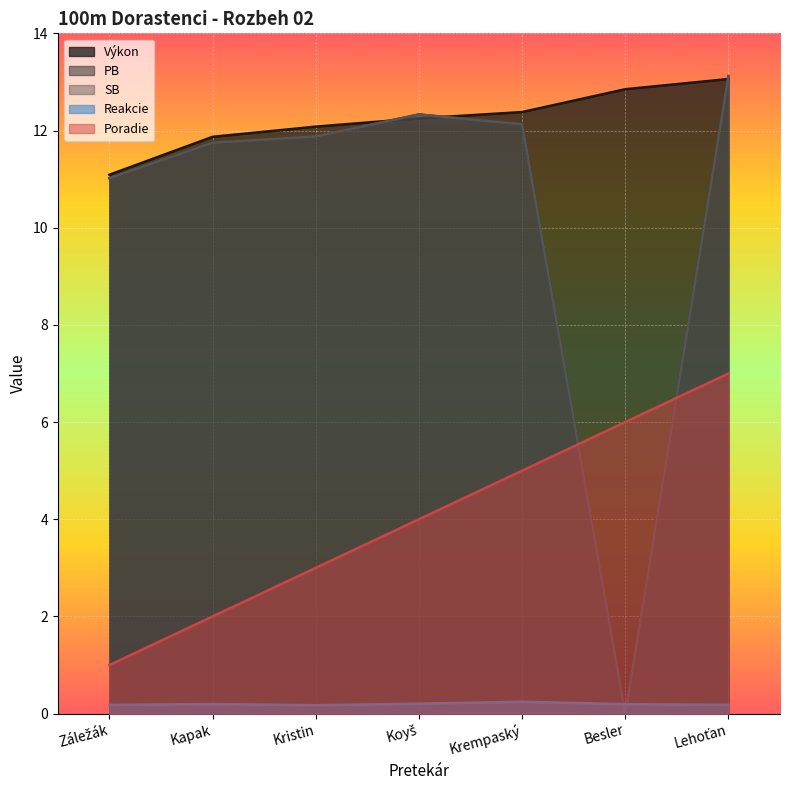

What is the label of the 4th point from the left?

Koyš